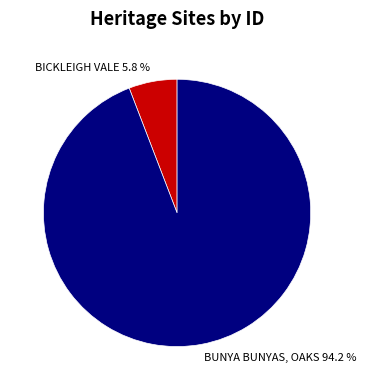

How many segments does this pie chart have?

2